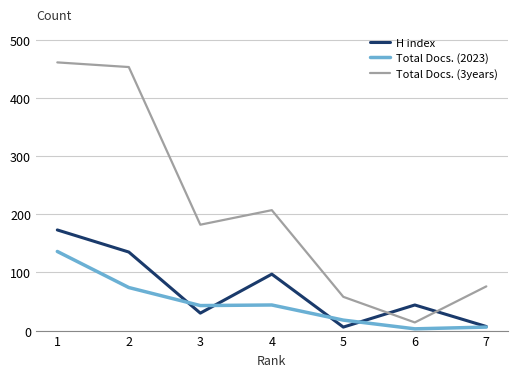

The value of Total Docs. (2023) at 2 is 74. True or false?

True